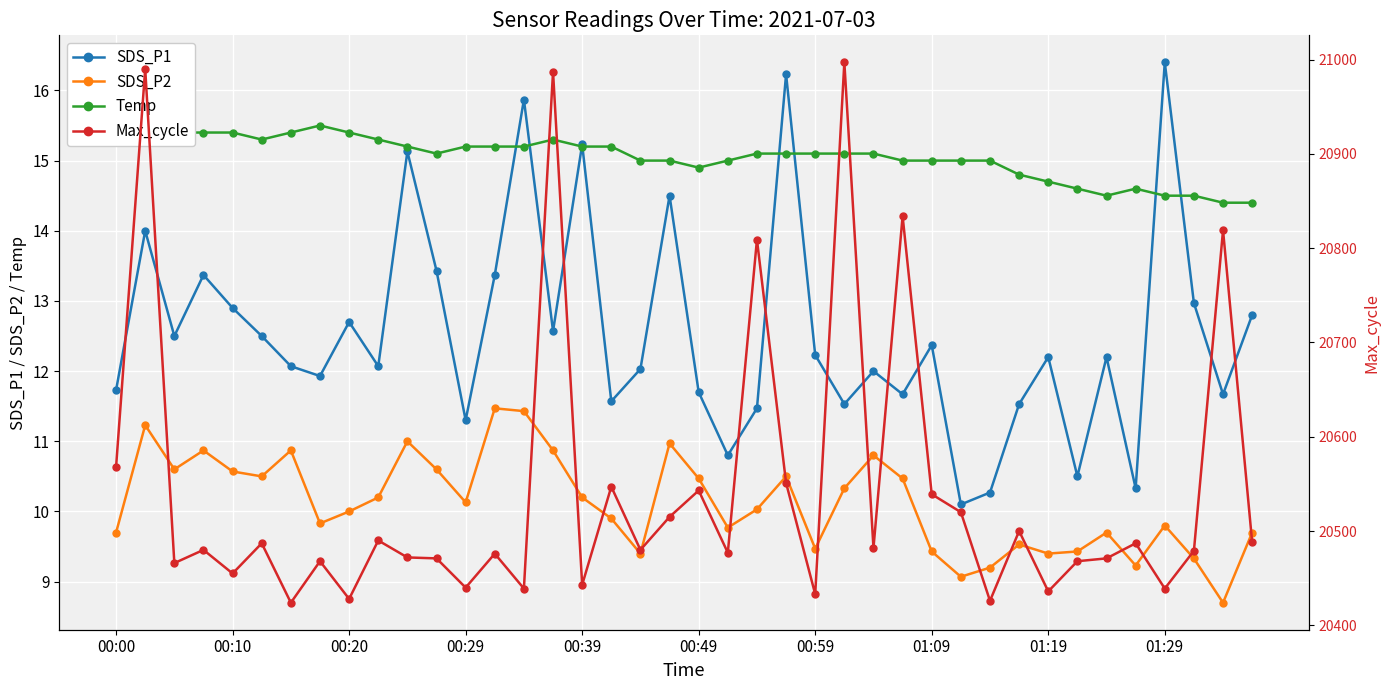

Reading left to right, what are all the values shown in this chart?

SDS_P1: 11.7	14.0	12.5	13.4	12.9	12.5	12.1	11.9	12.7	12.1	15.1	13.4	11.3	13.4	15.9	12.6	15.2	11.6	12.0	14.5	11.7	10.8	11.5	16.2	12.2	11.5	12.0	11.7	12.4	10.1	10.3	11.5	12.2	10.5	12.2	10.3	16.4	13.0	11.7	12.8
SDS_P2: 9.7	11.2	10.6	10.9	10.6	10.5	10.9	9.8	10.0	10.2	11.0	10.6	10.1	11.5	11.4	10.9	10.2	9.9	9.4	11.0	10.5	9.8	10.0	10.5	9.5	10.3	10.8	10.5	9.4	9.1	9.2	9.5	9.4	9.4	9.7	9.2	9.8	9.3	8.7	9.7
Temp: 15.5	15.5	15.4	15.4	15.4	15.3	15.4	15.5	15.4	15.3	15.2	15.1	15.2	15.2	15.2	15.3	15.2	15.2	15.0	15.0	14.9	15.0	15.1	15.1	15.1	15.1	15.1	15.0	15.0	15.0	15.0	14.8	14.7	14.6	14.5	14.6	14.5	14.5	14.4	14.4
Max_cycle: 20568.0	20990.0	20466.0	20480.0	20455.0	20487.0	20424.0	20468.0	20428.0	20490.0	20472.0	20471.0	20440.0	20476.0	20439.0	20987.0	20443.0	20547.0	20480.0	20515.0	20543.0	20477.0	20809.0	20551.0	20433.0	20997.0	20482.0	20834.0	20539.0	20520.0	20426.0	20500.0	20436.0	20468.0	20471.0	20487.0	20439.0	20479.0	20819.0	20488.0